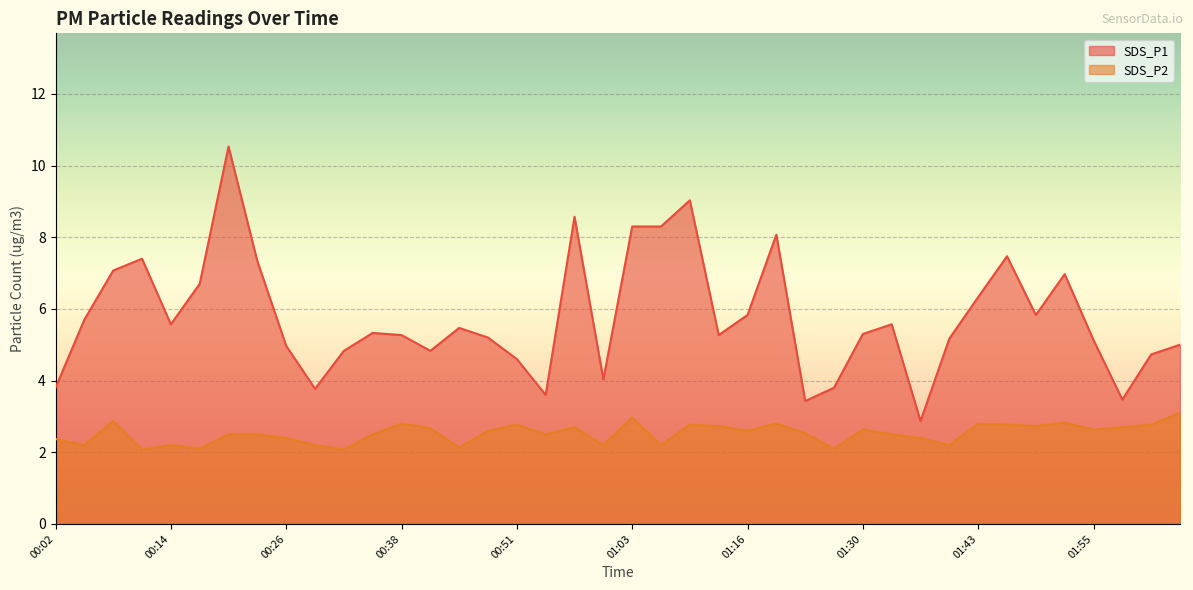

What is the average value of the SDS_P2 series?

2.5